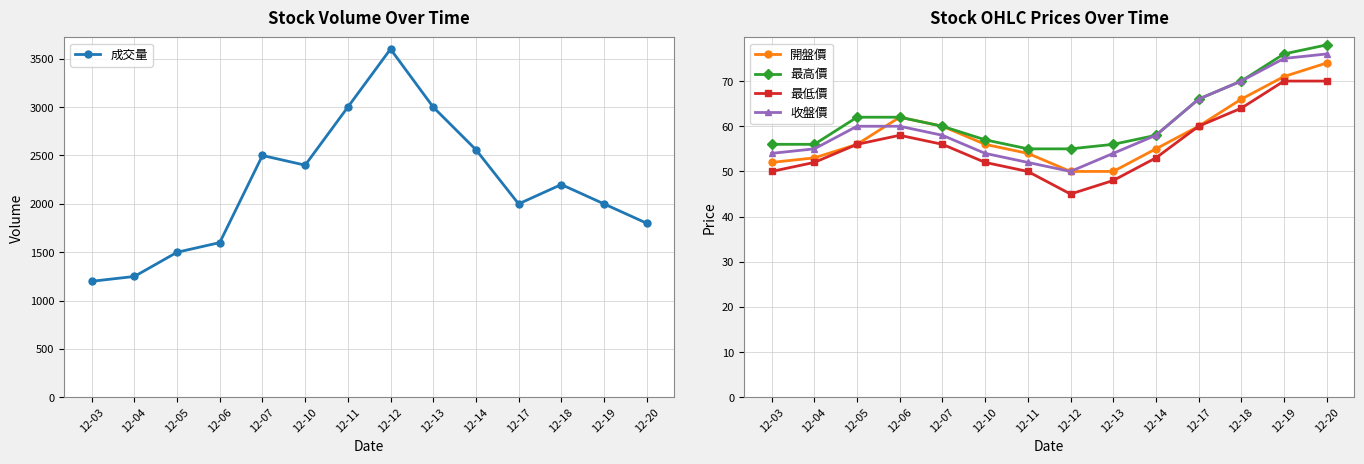

At which category does the chart reach its peak across all series?

12-12